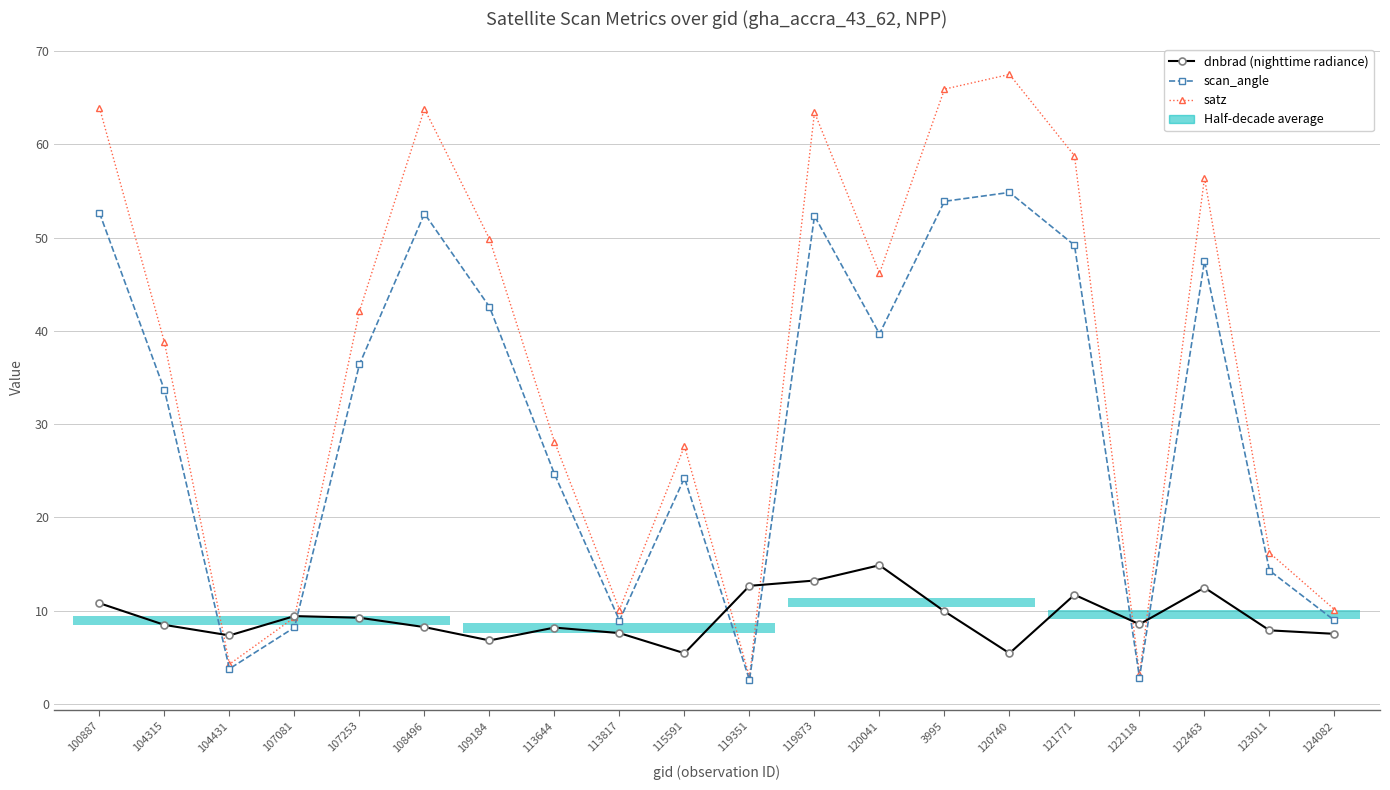

What is the sum of all satz values?

728.4